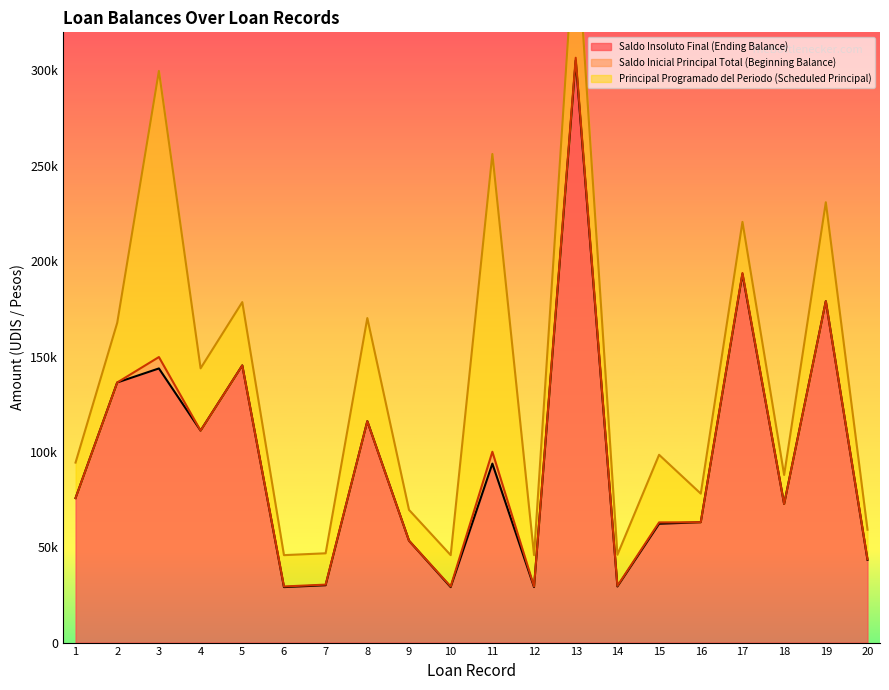

What is the approximate value of Saldo Insoluto Final (Ending Balance) at 17?

193286.4